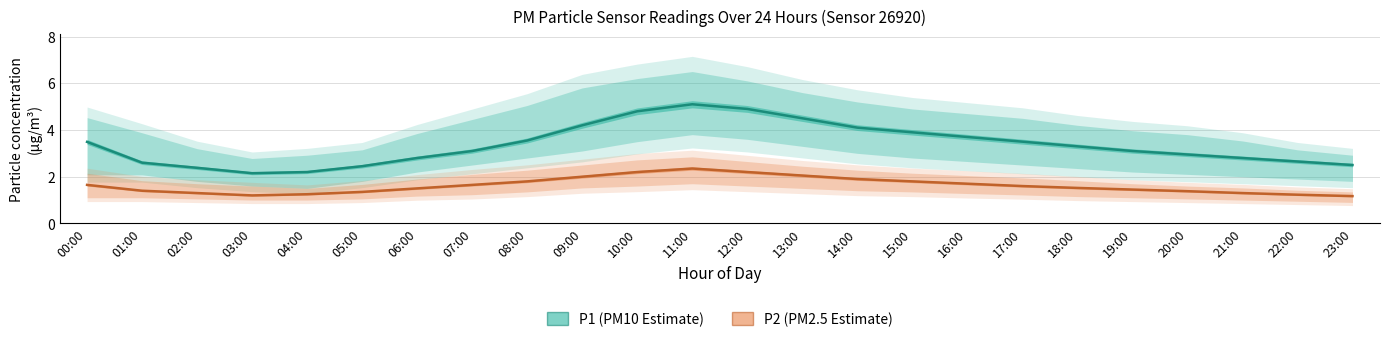

True or false: P2 (PM2.5) has a value of 0.9 at 01:00.

False